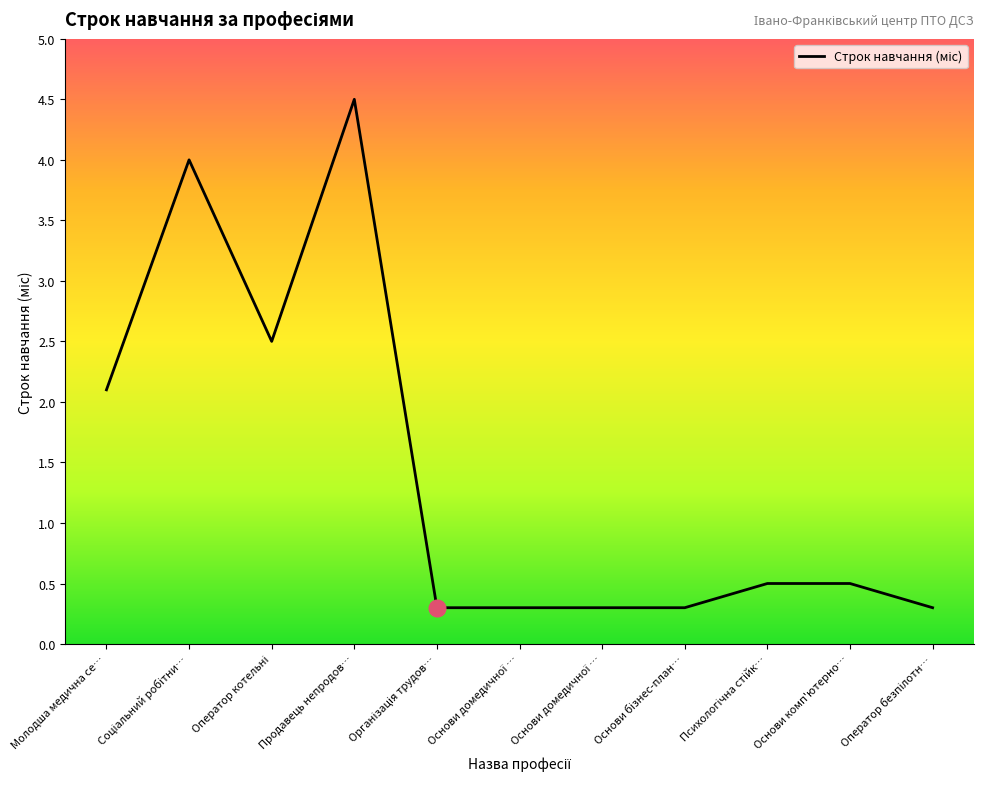

How many distinct data groups are displayed?

1